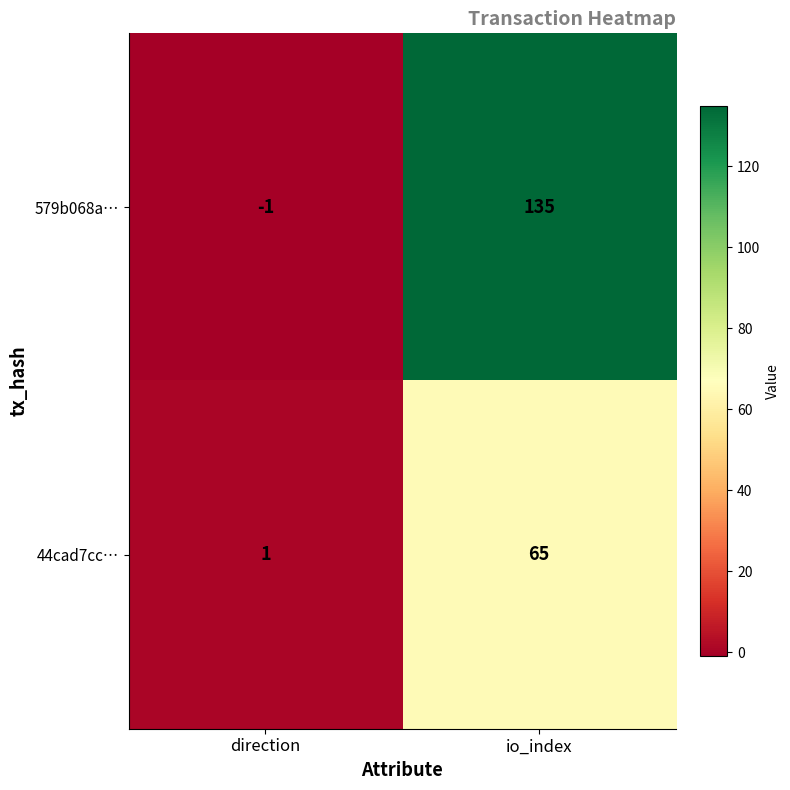

What is the difference between the maximum and minimum values in the 44cad7cc… series?

64